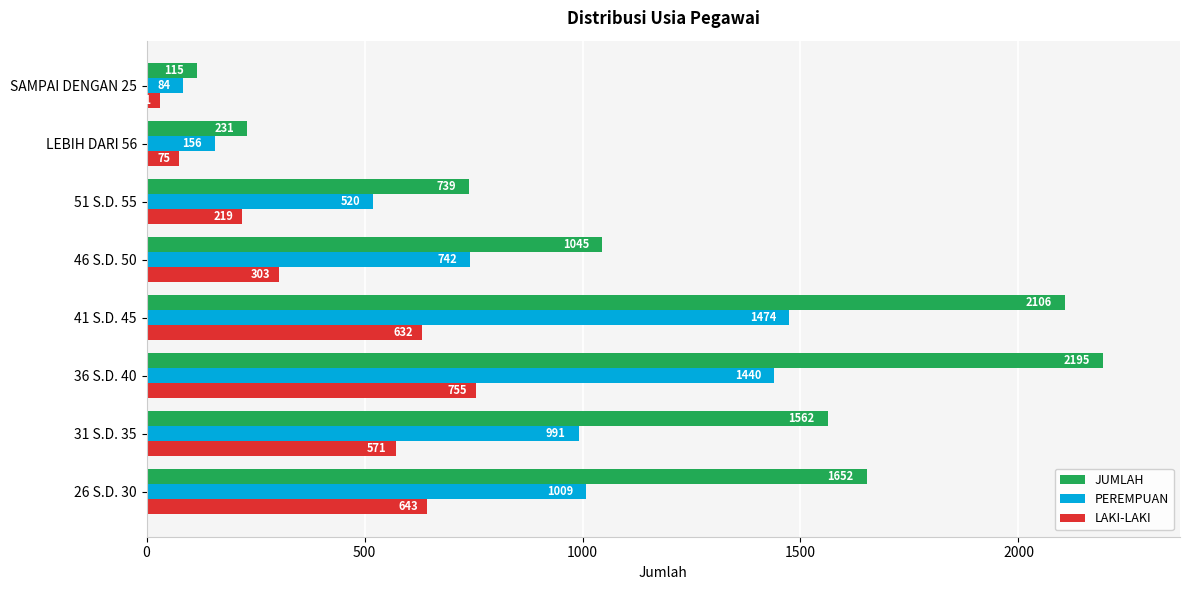

What is the difference between the second highest and second lowest values in the PEREMPUAN series?

1284